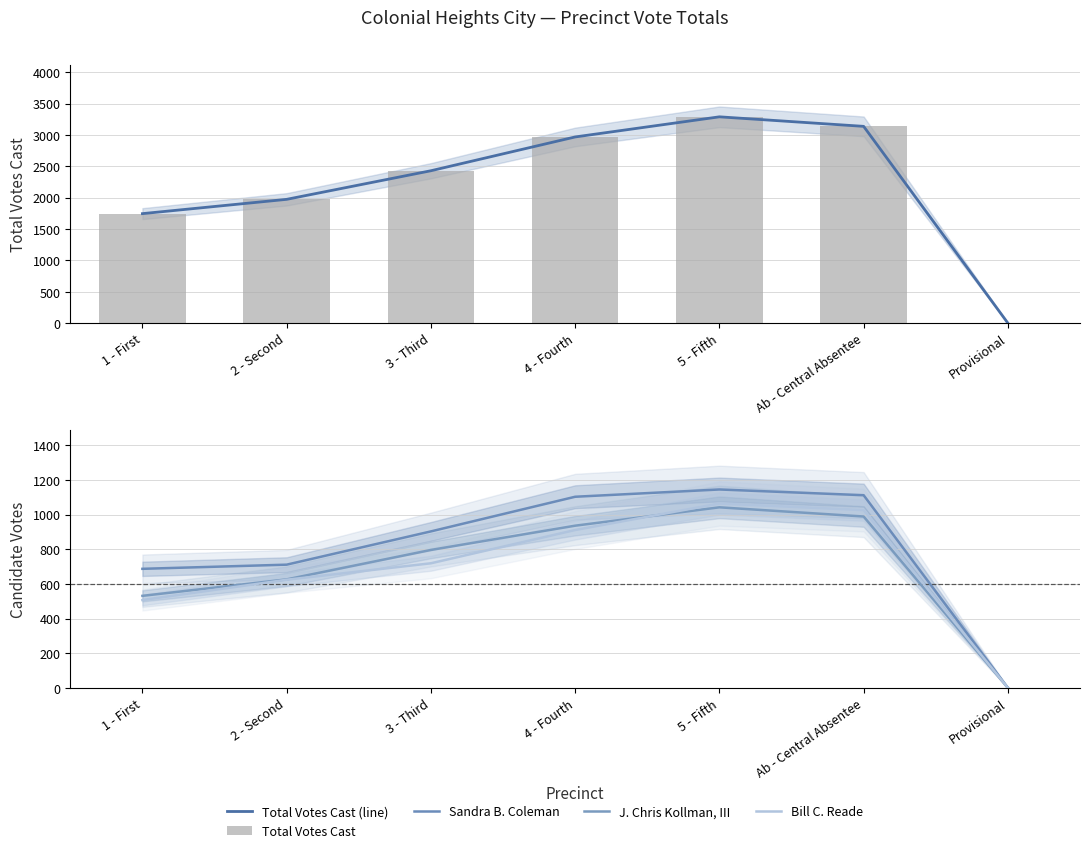

Between 1 - First and Provisional, which is larger?

1 - First